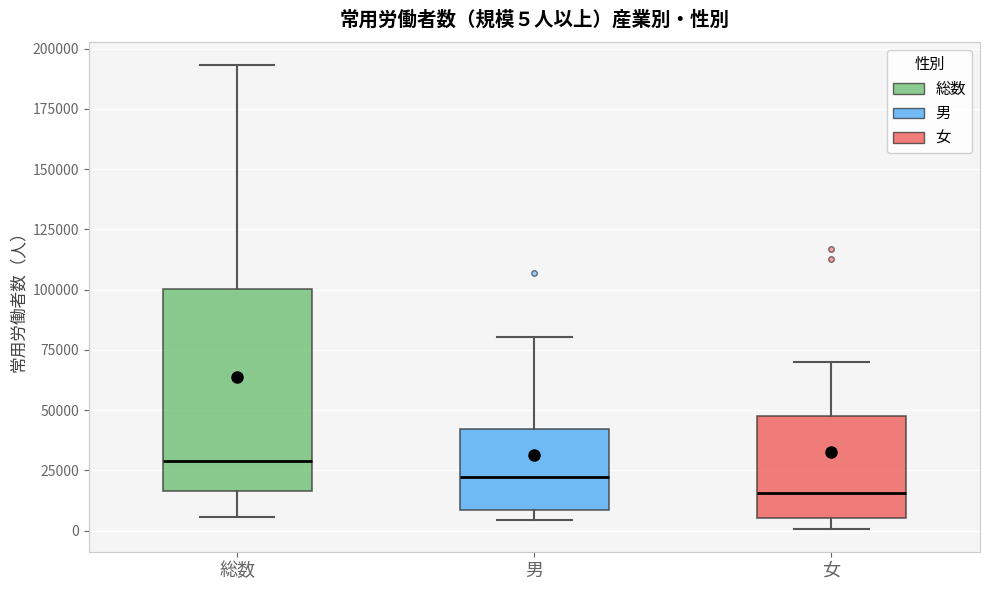

Which box's median line is the lowest?

女